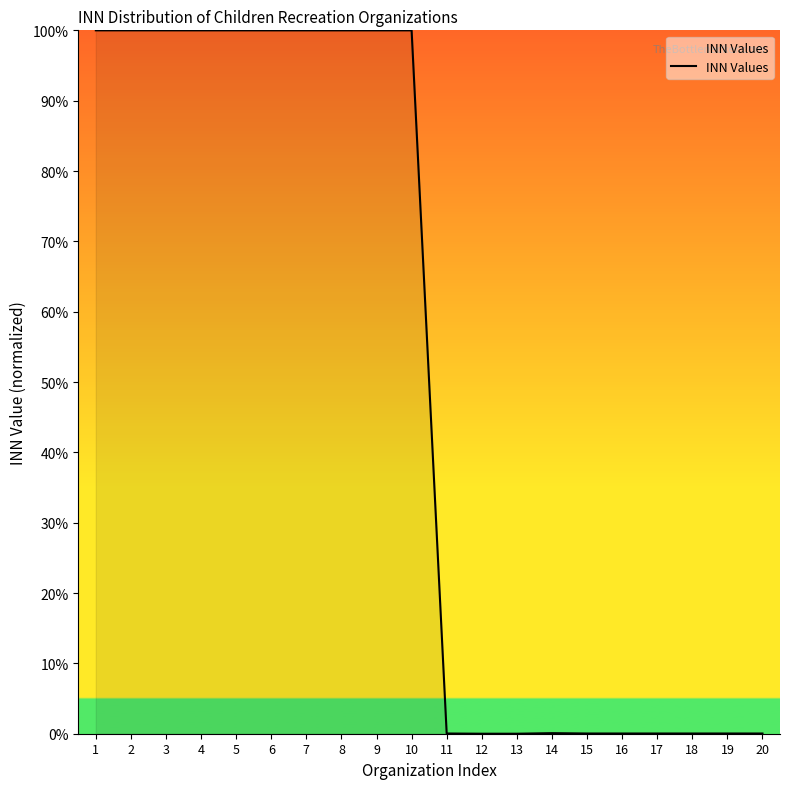

What is the greatest value displayed?

100.0